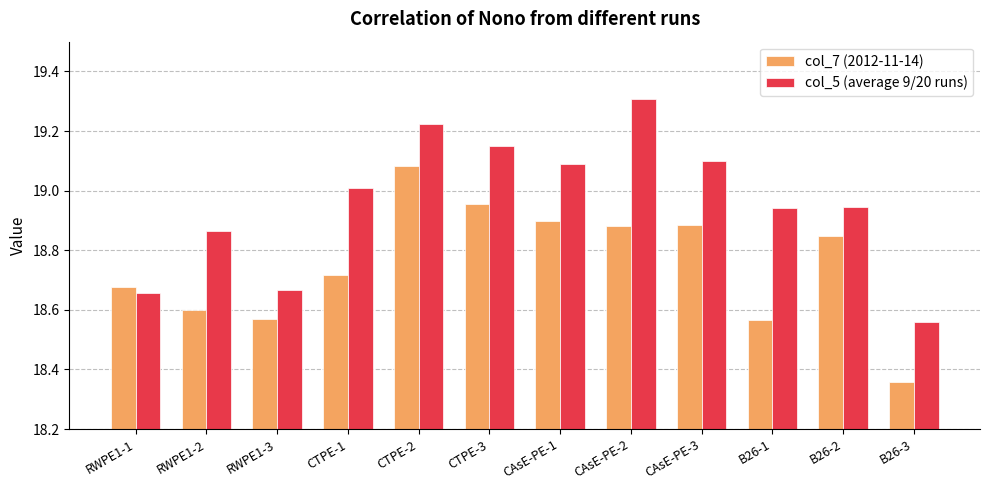

What is the greatest value displayed?

19.3